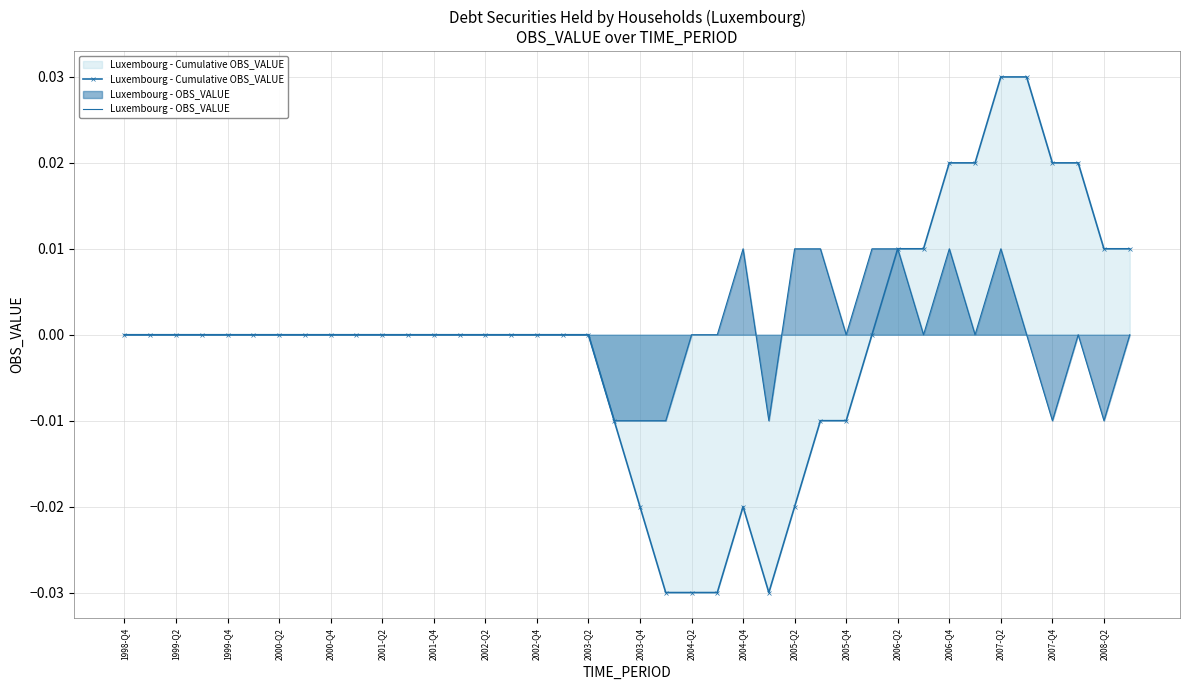

Rank the series by their maximum value, from highest to lowest.

Luxembourg - Cumulative OBS_VALUE, Luxembourg - OBS_VALUE